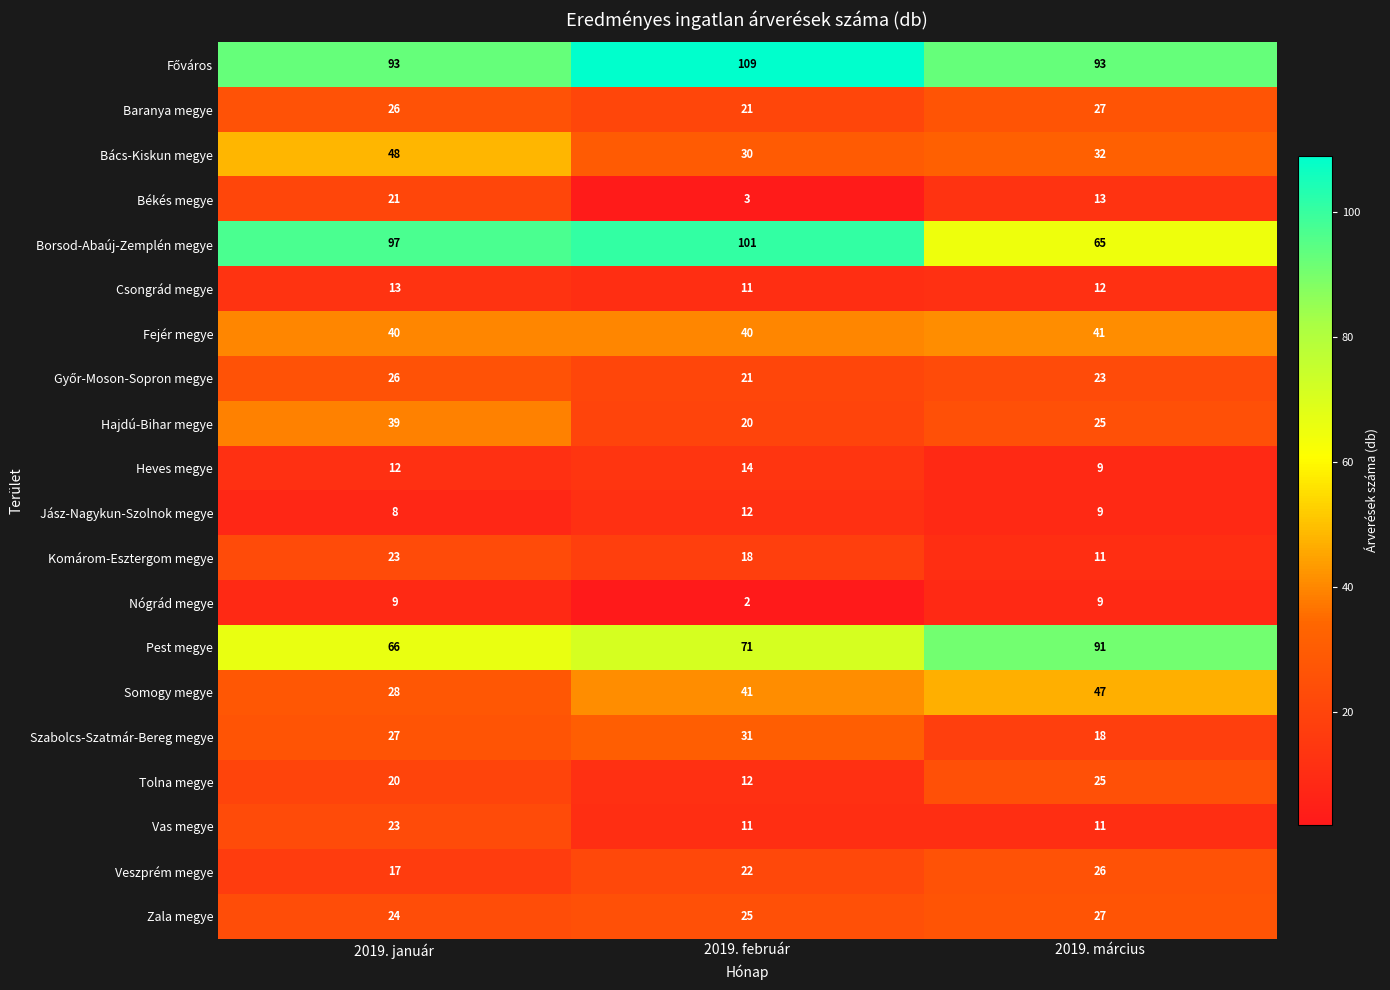

What is the minimum value shown in the chart?

2